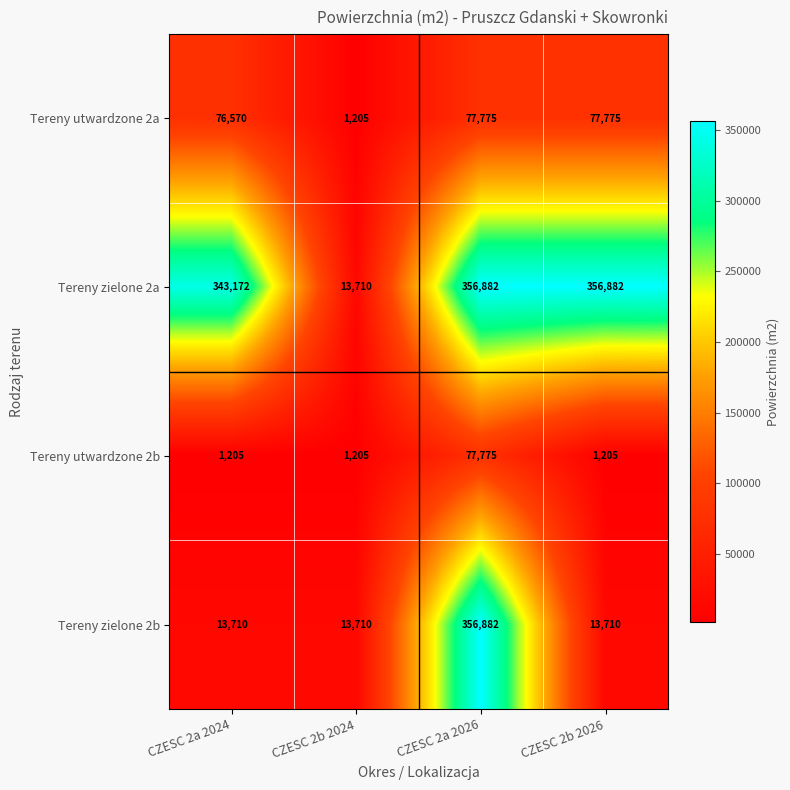

Count the Tereny utwardzone 2b values in the range 1205 to 77775.

4